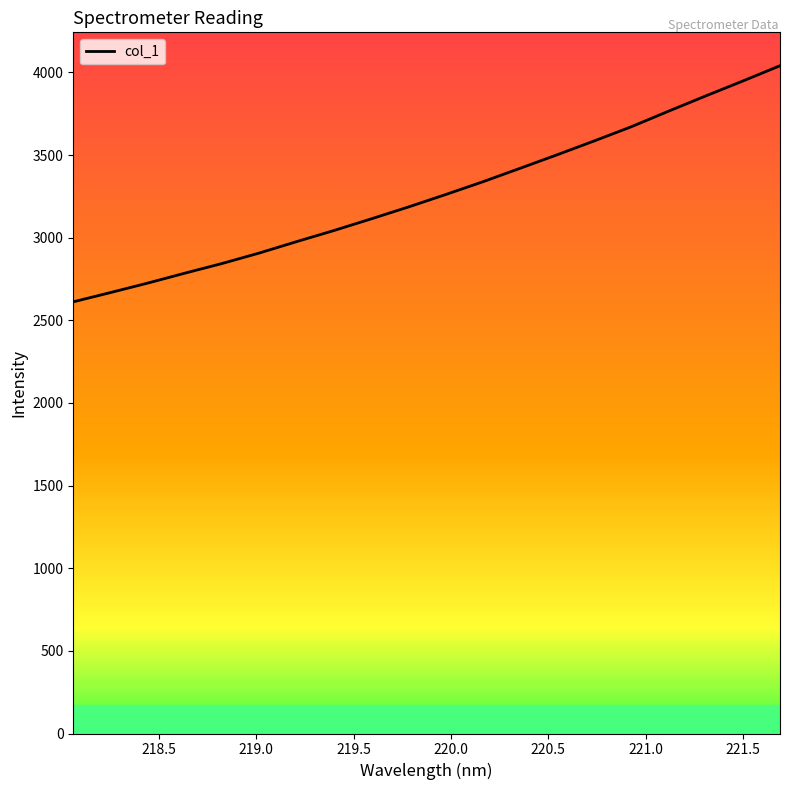

True or false: there are more than 1 points higher than both neighbors.

False